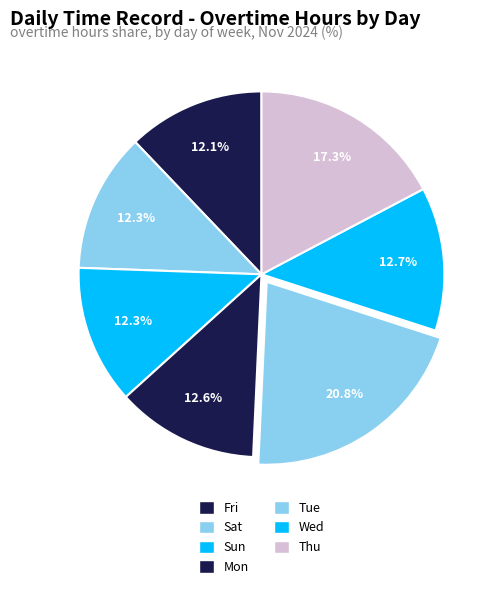

Is it true that Sat is 21% of the pie?

False